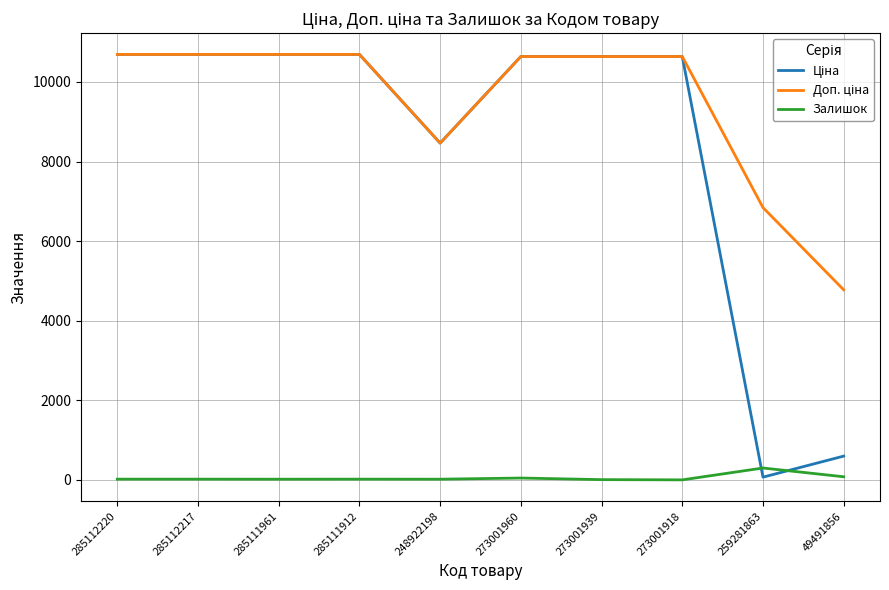

How many times do Залишок and Ціна cross each other?

2